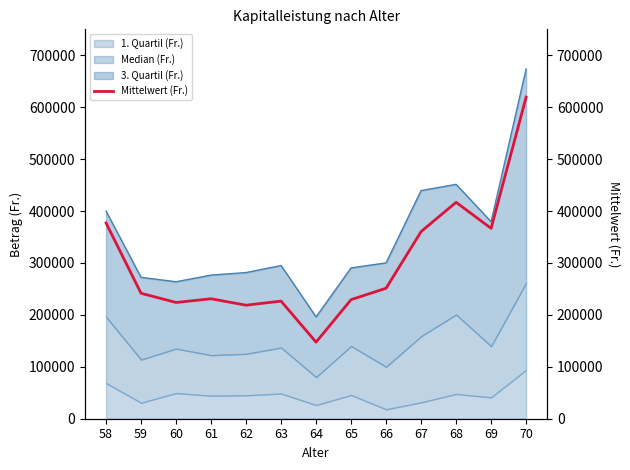

The chart shows a value of 384054.1 at 66. True or false?

False